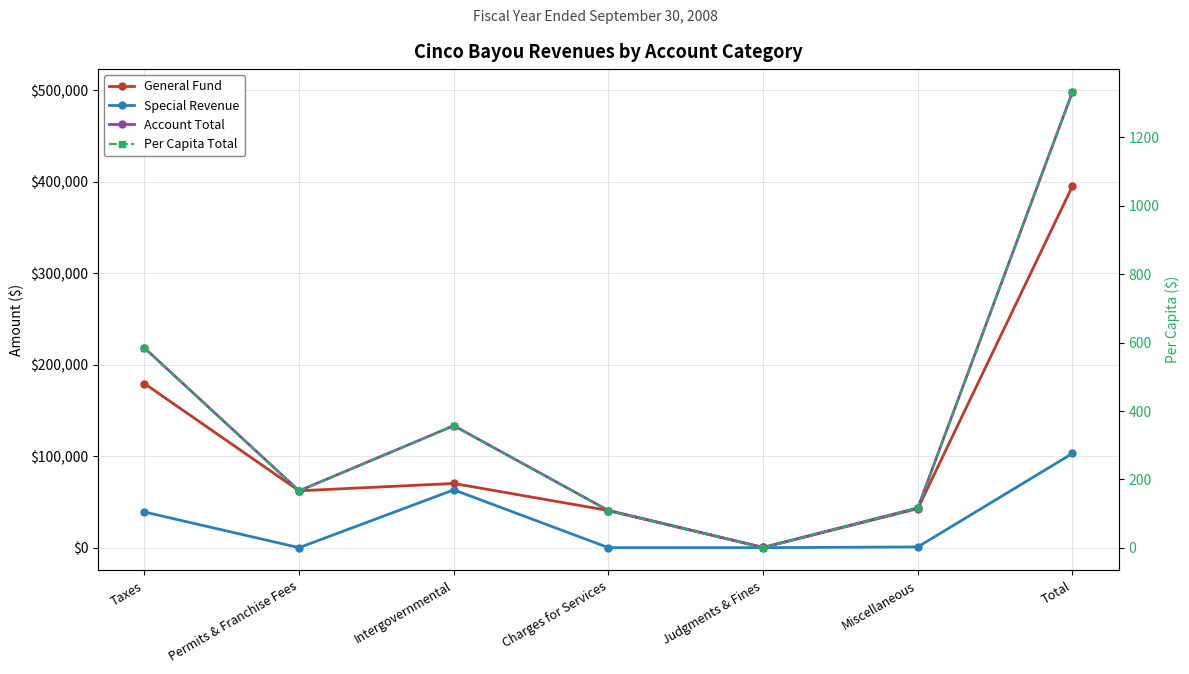

Reading left to right, extract all data points from this chart.

General Fund: Taxes=179401.0	Permits & Franchise Fees=62190.0	Intergovernmental=70193.0	Charges for Services=40621.0	Judgments & Fines=237.0	Miscellaneous=42699.0	Total=395341.0
Special Revenue: Taxes=39009.0	Permits & Franchise Fees=0.0	Intergovernmental=63210.0	Charges for Services=0.0	Judgments & Fines=0.0	Miscellaneous=815.0	Total=103034.0
Account Total: Taxes=218410.0	Permits & Franchise Fees=62190.0	Intergovernmental=133403.0	Charges for Services=40621.0	Judgments & Fines=237.0	Miscellaneous=43514.0	Total=498375.0
Per Capita Total: Taxes=584.0	Permits & Franchise Fees=166.3	Intergovernmental=356.7	Charges for Services=108.6	Judgments & Fines=0.6	Miscellaneous=116.3	Total=1332.5